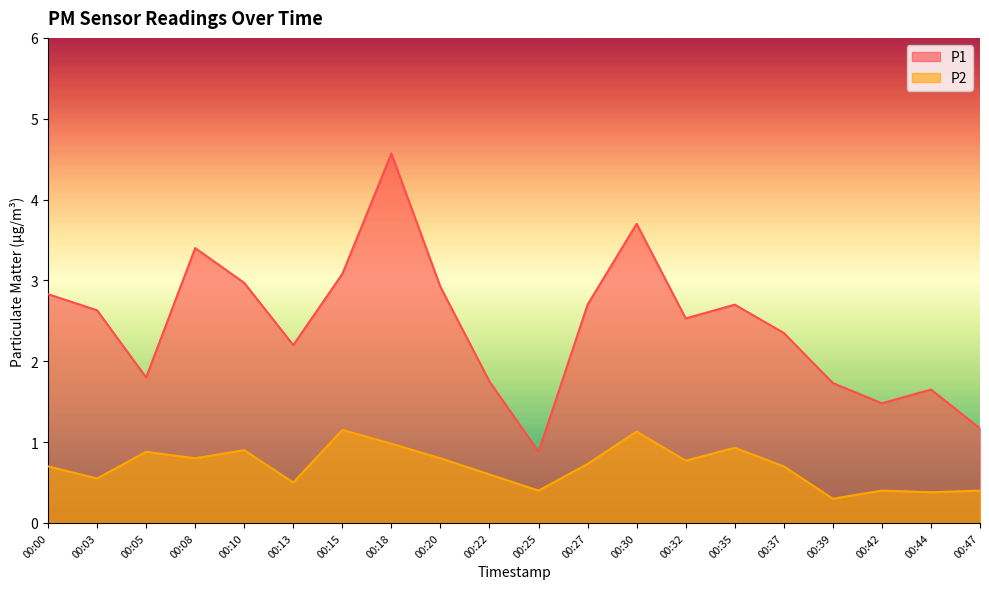

The P1 series shows 1.2 at 00:15. True or false?

False